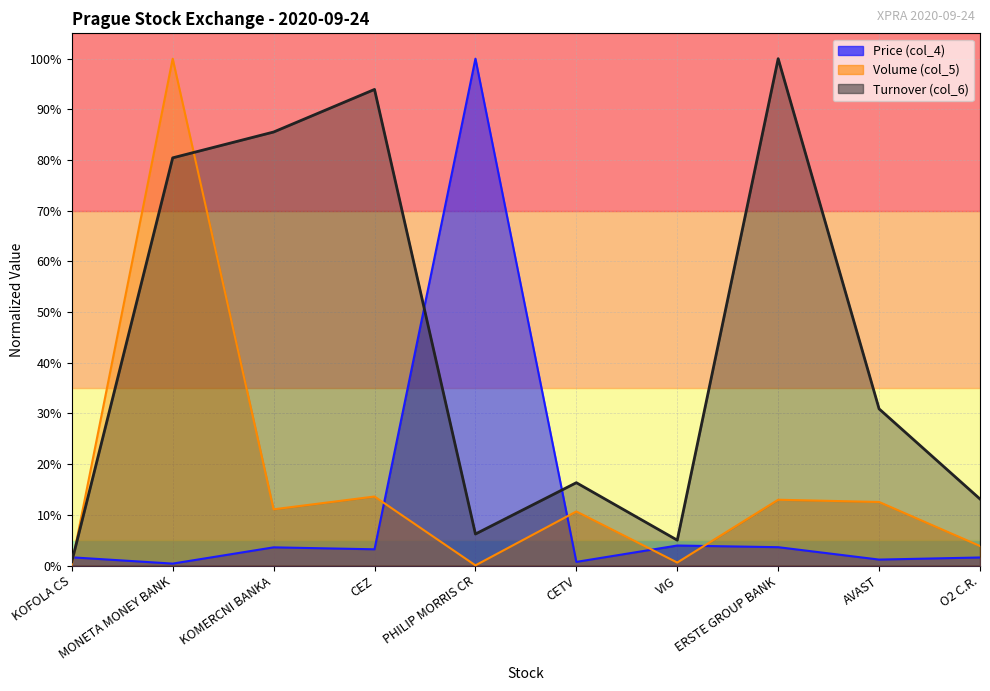

Does the chart display data point markers on the line(s)?

No